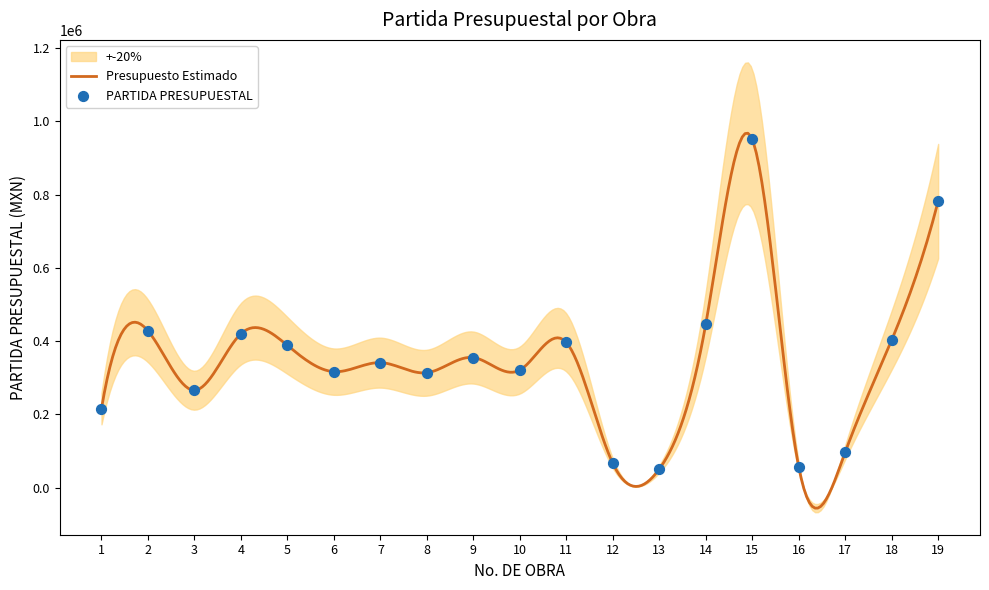

Which has a higher value, 9 or 14?

14